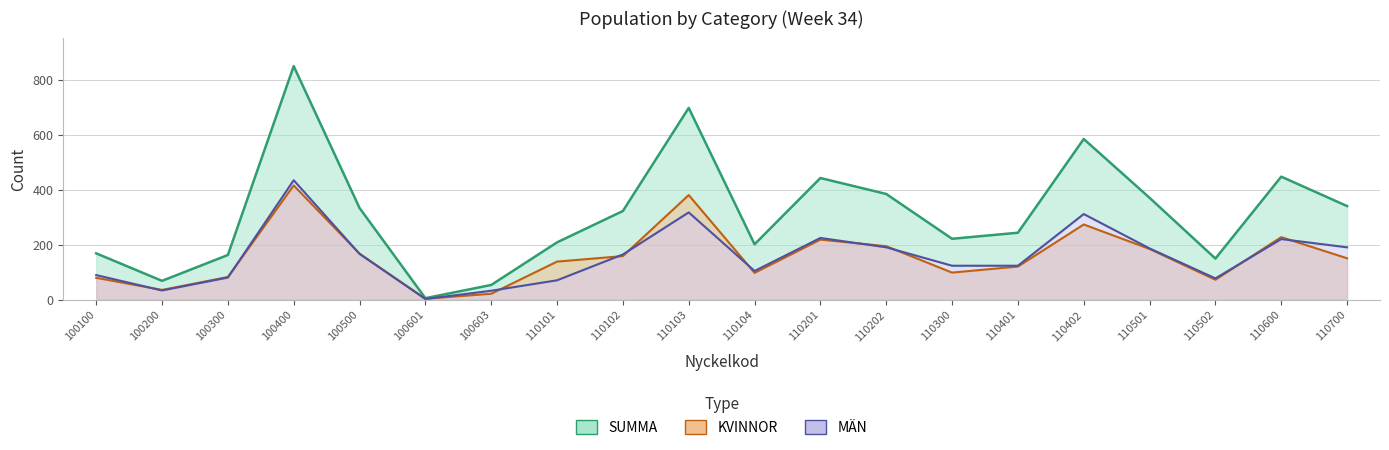

At how many categories does at least one series exceed 231?

11